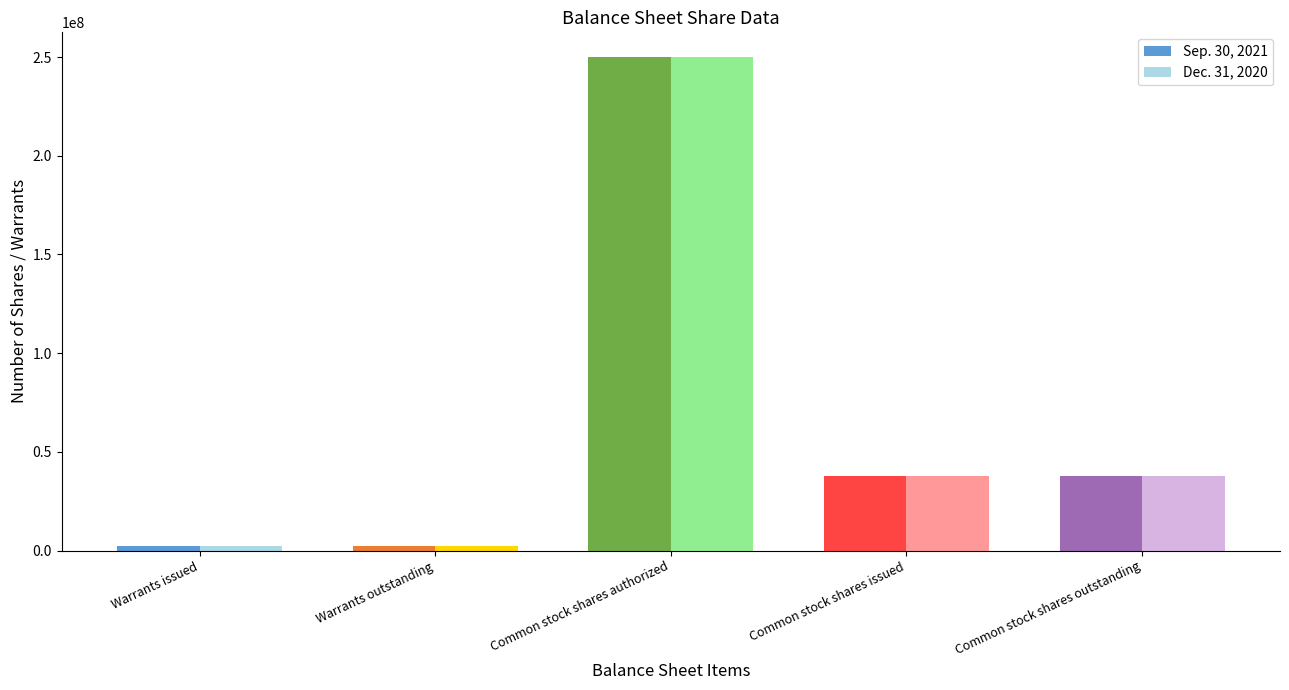

What is the total value across all series at Common stock shares outstanding?

75660483